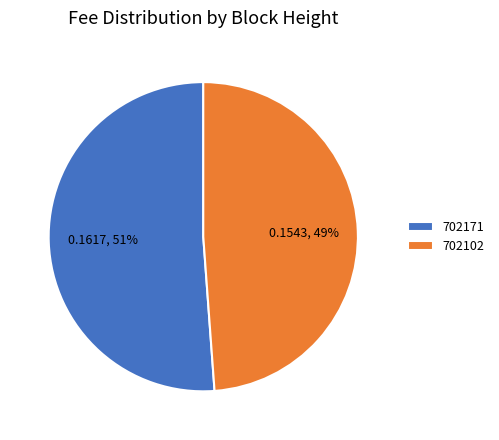

Is the sum of 702171 and 702102 greater than half?

Yes